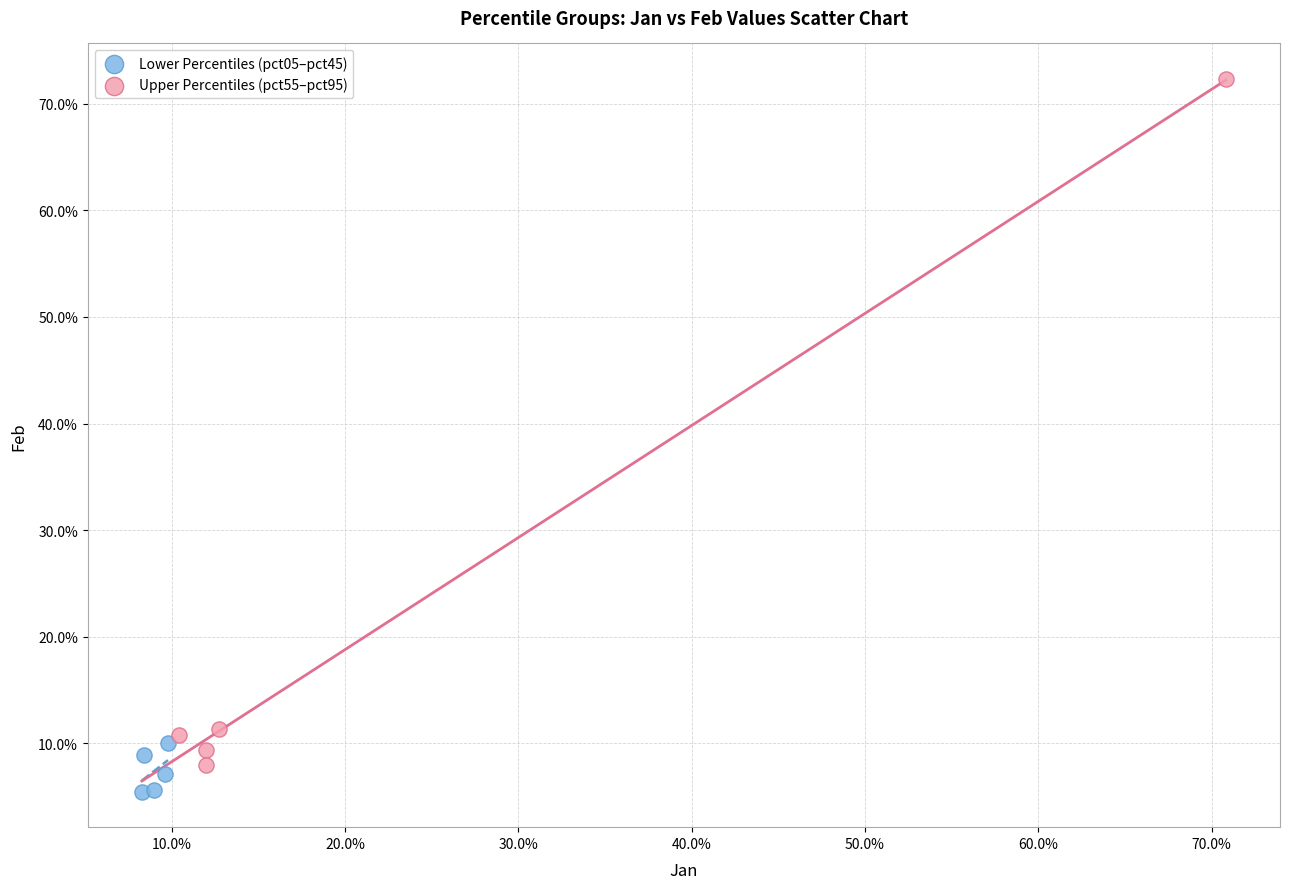

Which series contains the highest Y value?

Upper Percentiles (pct55–pct95)